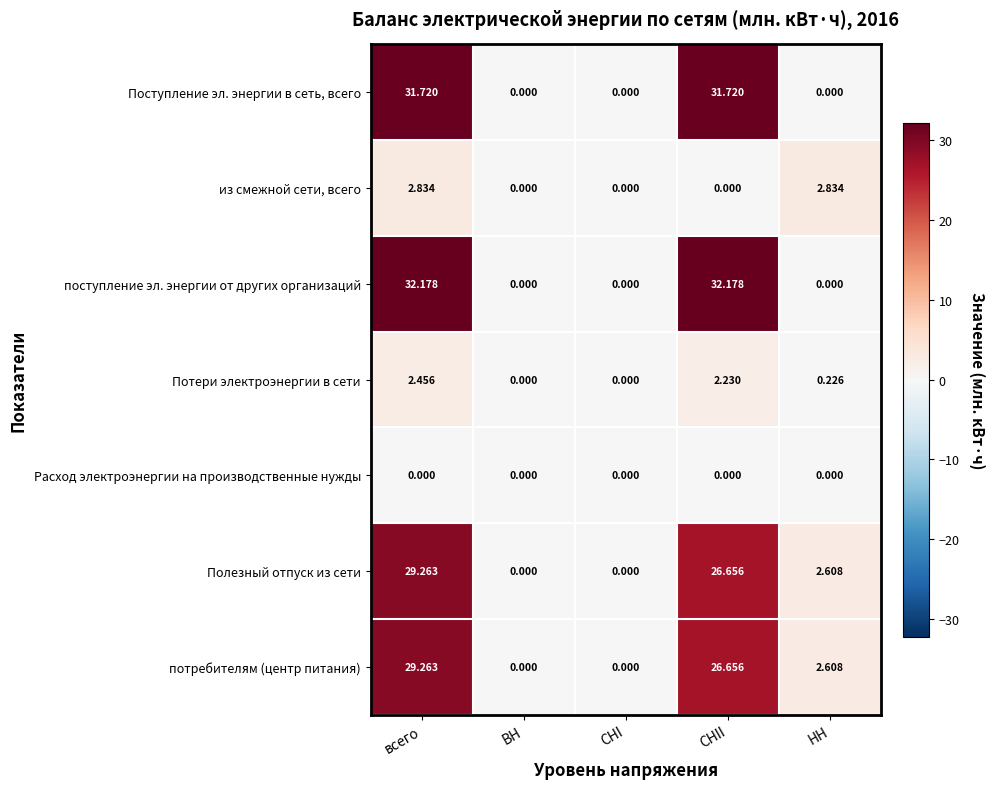

Which series changed the most between всего and ВН?

поступление эл. энергии от других организаций